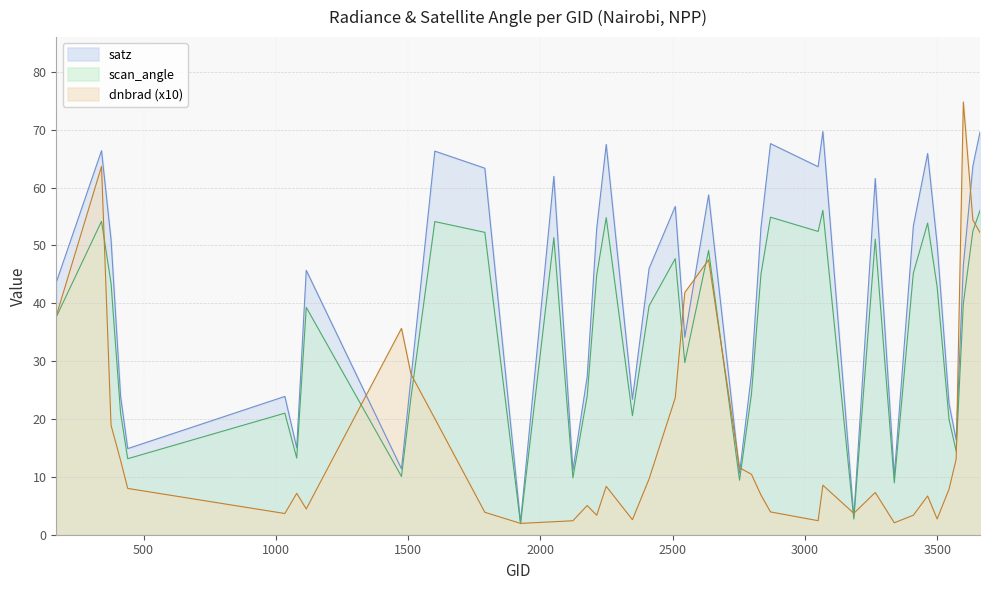

How many lines are shown in the chart?

3